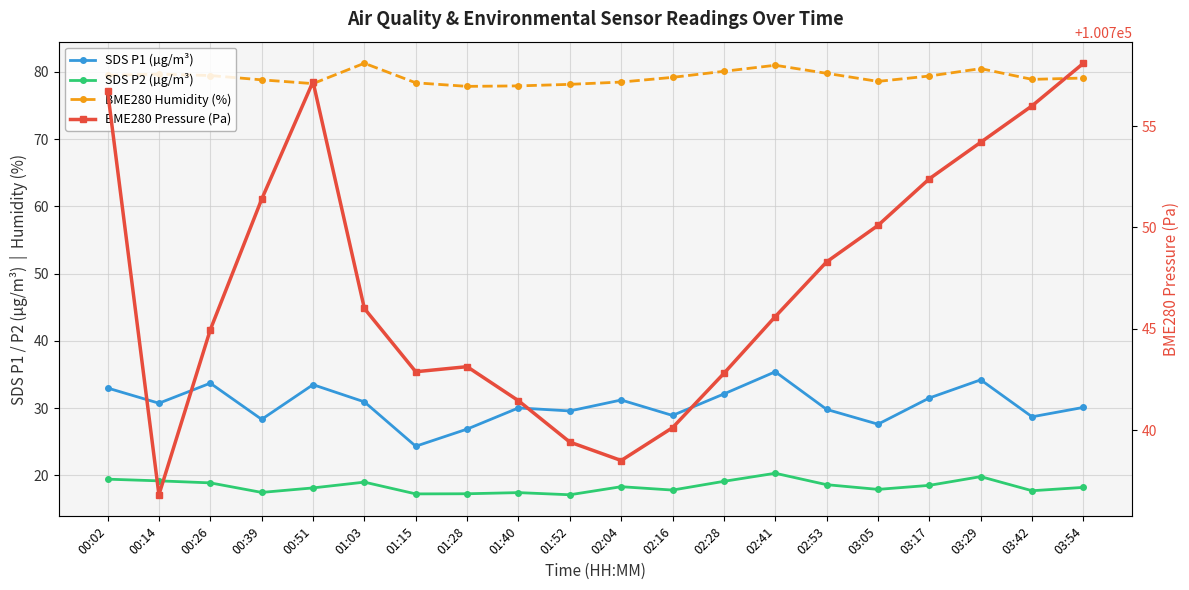

Reading right to left, transcribe all the data shown in this chart.

SDS P1 (µg/m³): 03:54=30.1	03:42=28.7	03:29=34.2	03:17=31.5	03:05=27.6	02:53=29.8	02:41=35.4	02:28=32.1	02:16=28.9	02:04=31.2	01:52=29.6	01:40=30.0	01:28=26.9	01:15=24.3	01:03=30.9	00:51=33.5	00:39=28.3	00:26=33.7	00:14=30.7	00:02=33.0
SDS P2 (µg/m³): 03:54=18.2	03:42=17.7	03:29=19.8	03:17=18.5	03:05=17.9	02:53=18.6	02:41=20.3	02:28=19.1	02:16=17.8	02:04=18.3	01:52=17.1	01:40=17.4	01:28=17.2	01:15=17.2	01:03=19.0	00:51=18.1	00:39=17.4	00:26=18.9	00:14=19.2	00:02=19.4
BME280 Humidity (%): 03:54=79.1	03:42=78.9	03:29=80.5	03:17=79.4	03:05=78.6	02:53=79.8	02:41=81.0	02:28=80.1	02:16=79.2	02:04=78.5	01:52=78.2	01:40=77.9	01:28=77.9	01:15=78.4	01:03=81.3	00:51=78.3	00:39=78.8	00:26=79.5	00:14=79.7	00:02=79.5
BME280 Pressure (Pa): 03:54=100758.1	03:42=100756.0	03:29=100754.2	03:17=100752.4	03:05=100750.1	02:53=100748.3	02:41=100745.6	02:28=100742.8	02:16=100740.1	02:04=100738.5	01:52=100739.4	01:40=100741.4	01:28=100743.1	01:15=100742.9	01:03=100746.0	00:51=100757.2	00:39=100751.4	00:26=100744.9	00:14=100736.8	00:02=100756.7